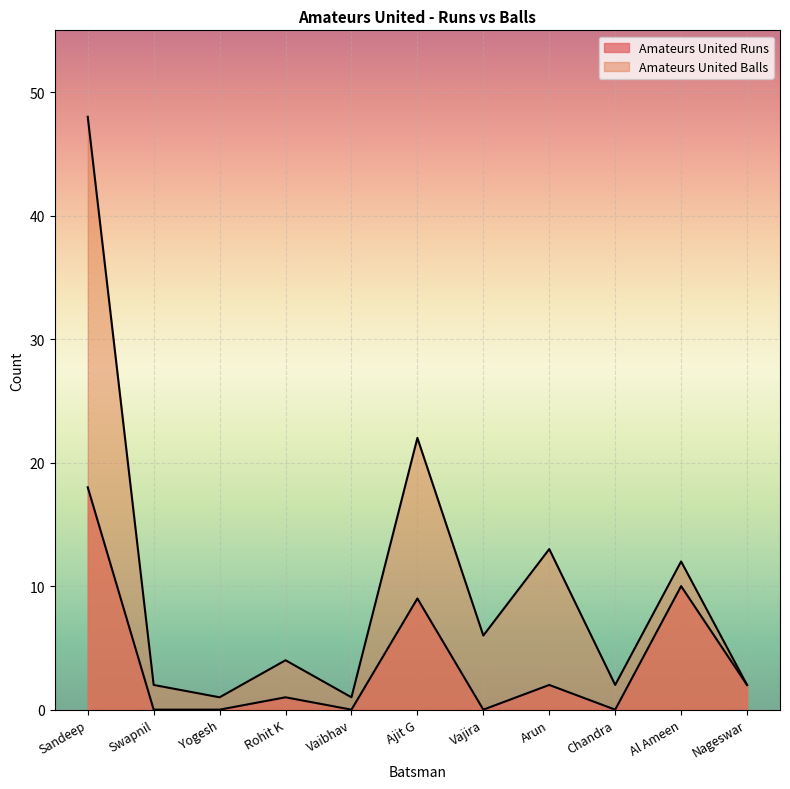

Where is Amateurs United Balls nearest to the value 24?

Ajit G